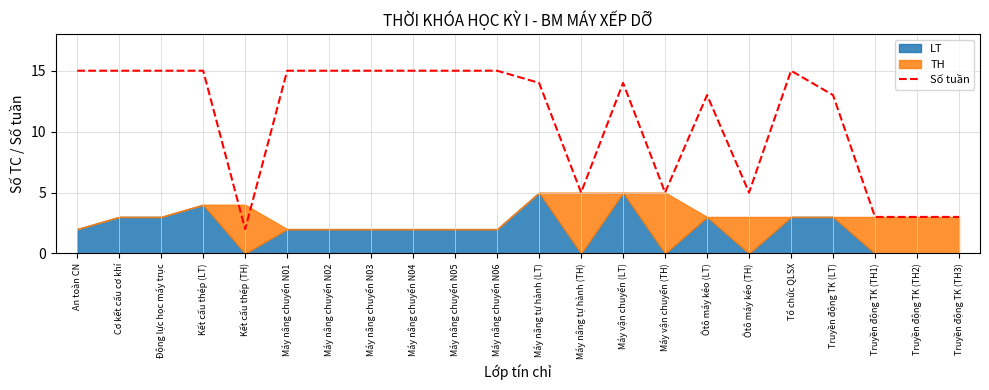

What is the sum of all values?

245